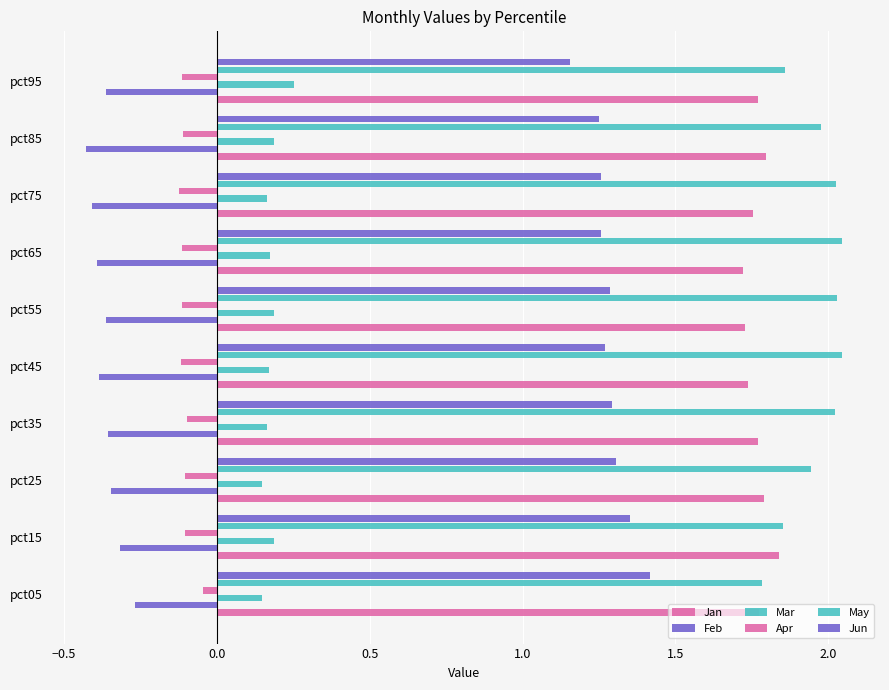

Count the number of data series in this chart.

6